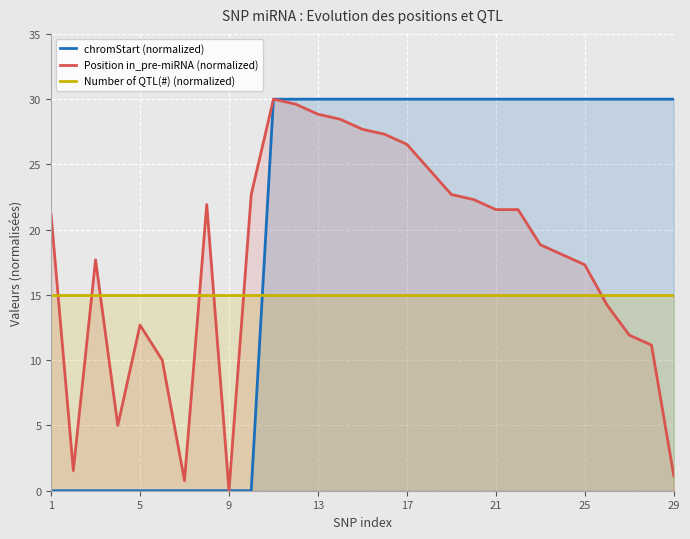

Is it true that Number of QTL(#) (normalized) equals 15.0 at 5?

True